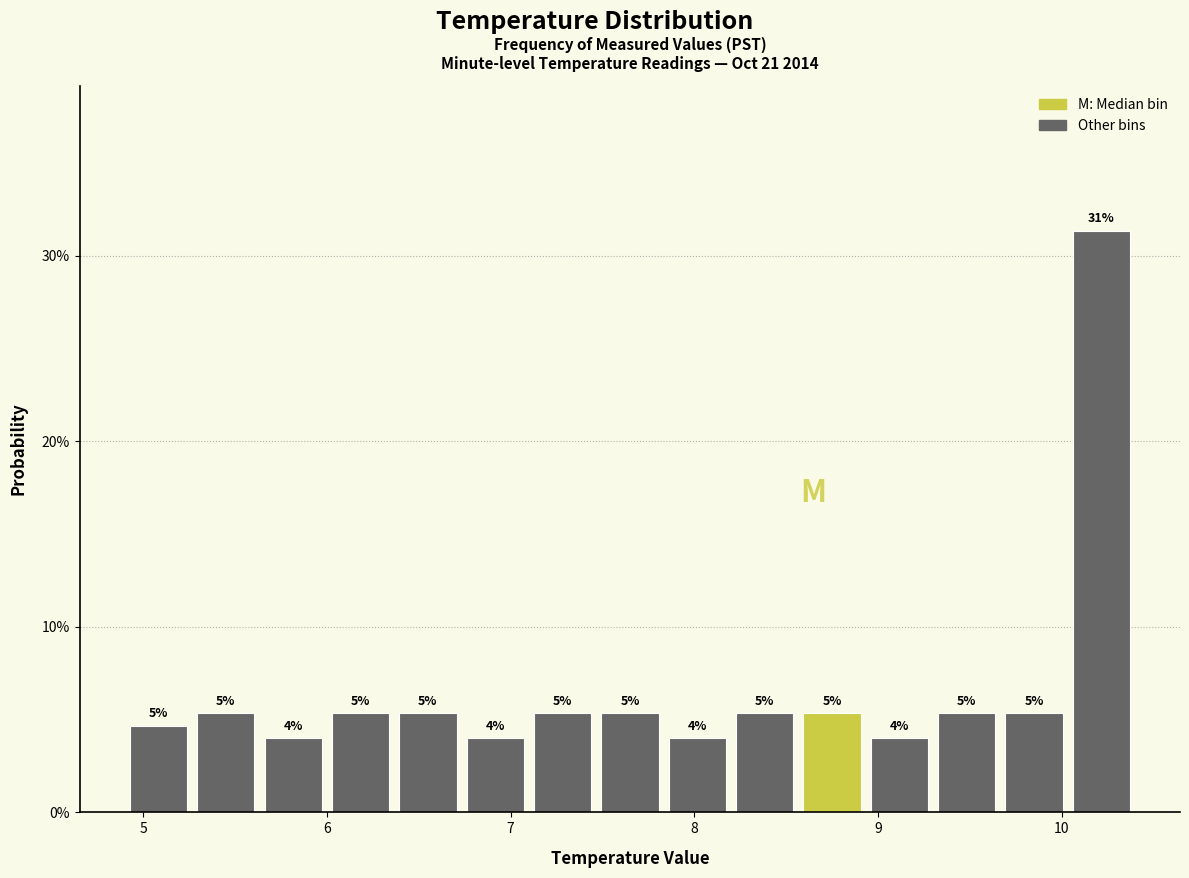

Around what value on the x-axis is the tallest bar? Give the approximate position of its centre, as read against the axis.

10.2